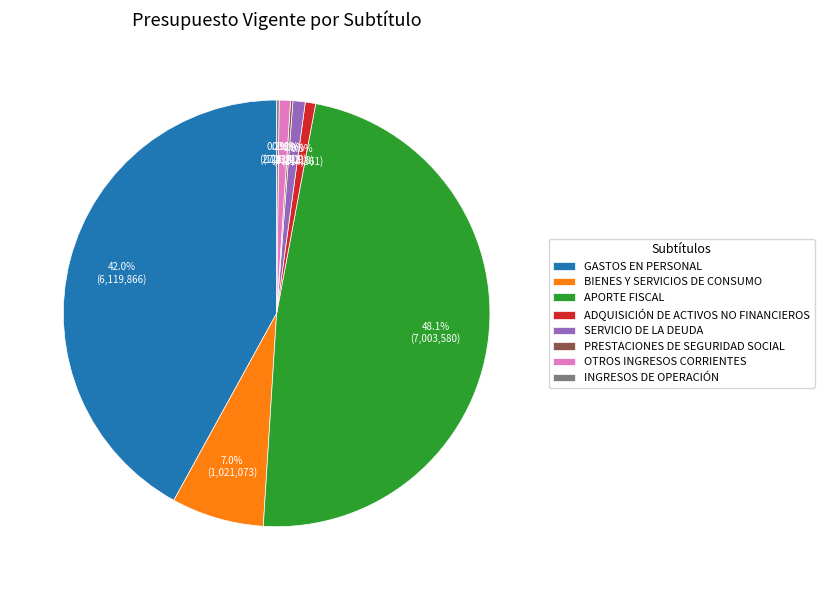

What is the total percentage of GASTOS EN PERSONAL and BIENES Y SERVICIOS DE CONSUMO?

49.0%